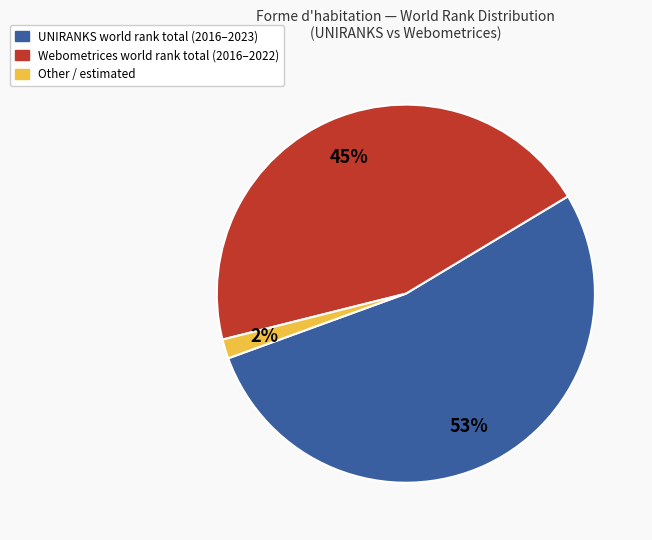

Is there a majority slice in this chart?

Yes